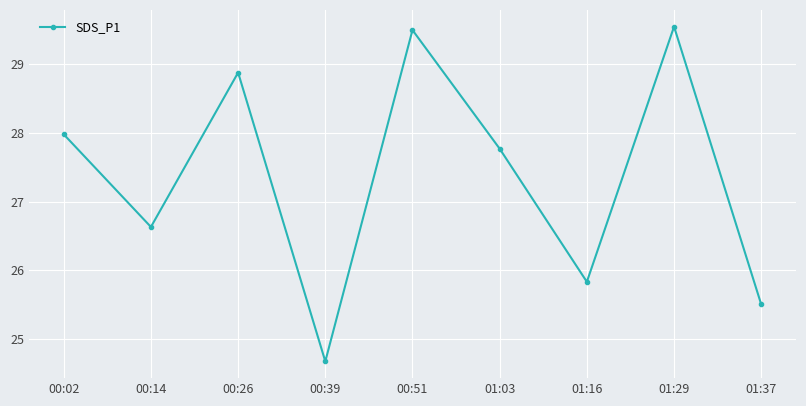

What is the ratio of the value at 00:39 to the value at 00:02?

0.9